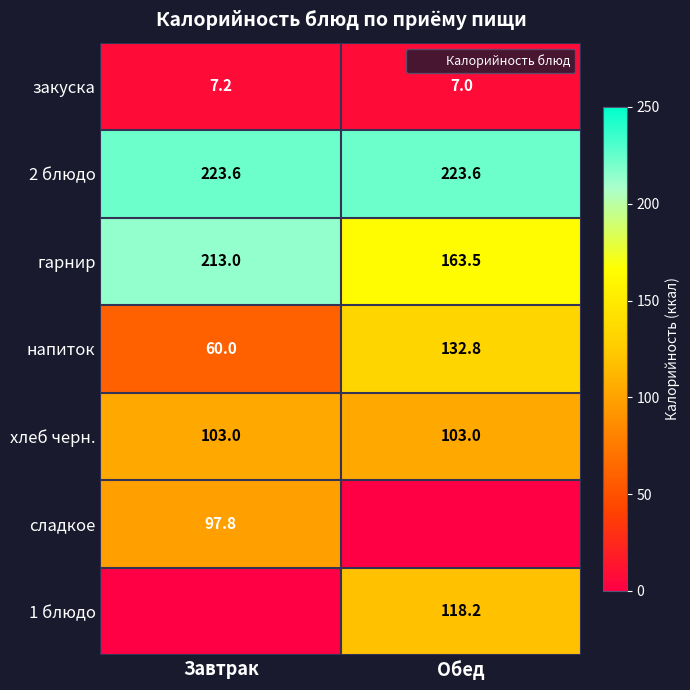

What is the sum of the 2 блюдо values at Завтрак and Обед?

447.1